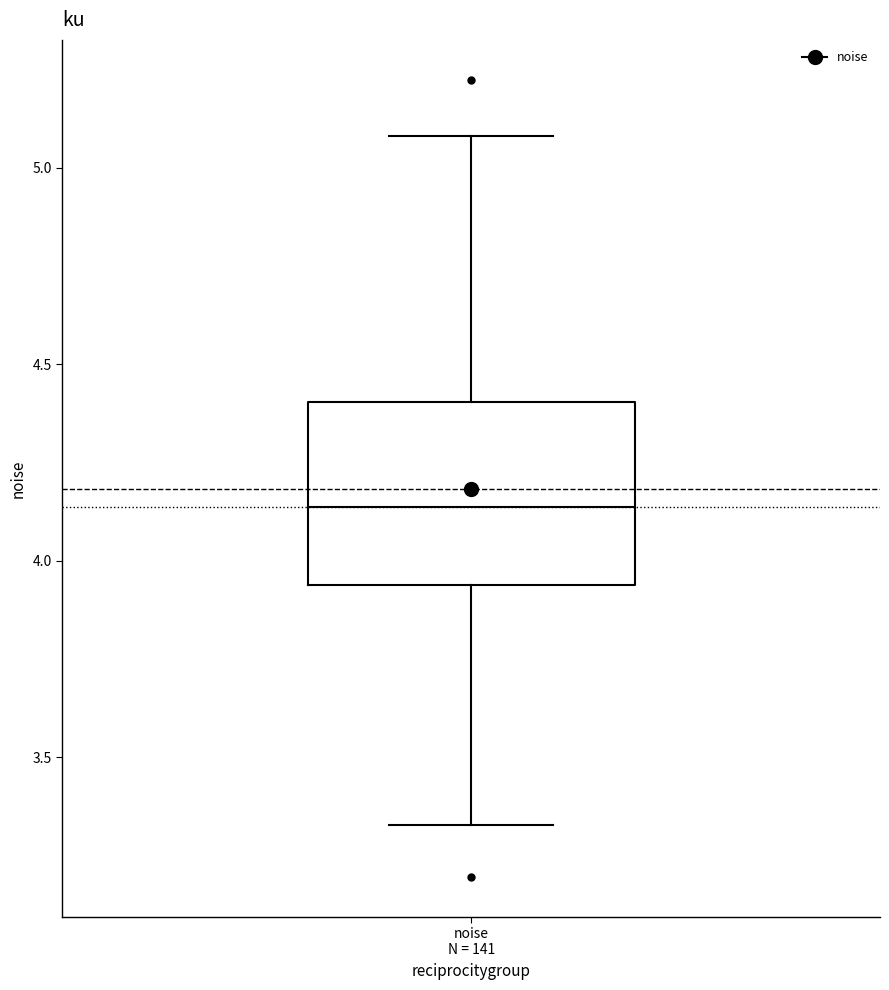

Read this box plot against the y-axis: the position of the median line, the range covered by the box, and the ends of both whiskers. The values are not printed on the chart, so give them approximately, as read against the axis.

median 4.15, box 3.95 to 4.40, whiskers 3.35 to 5.10